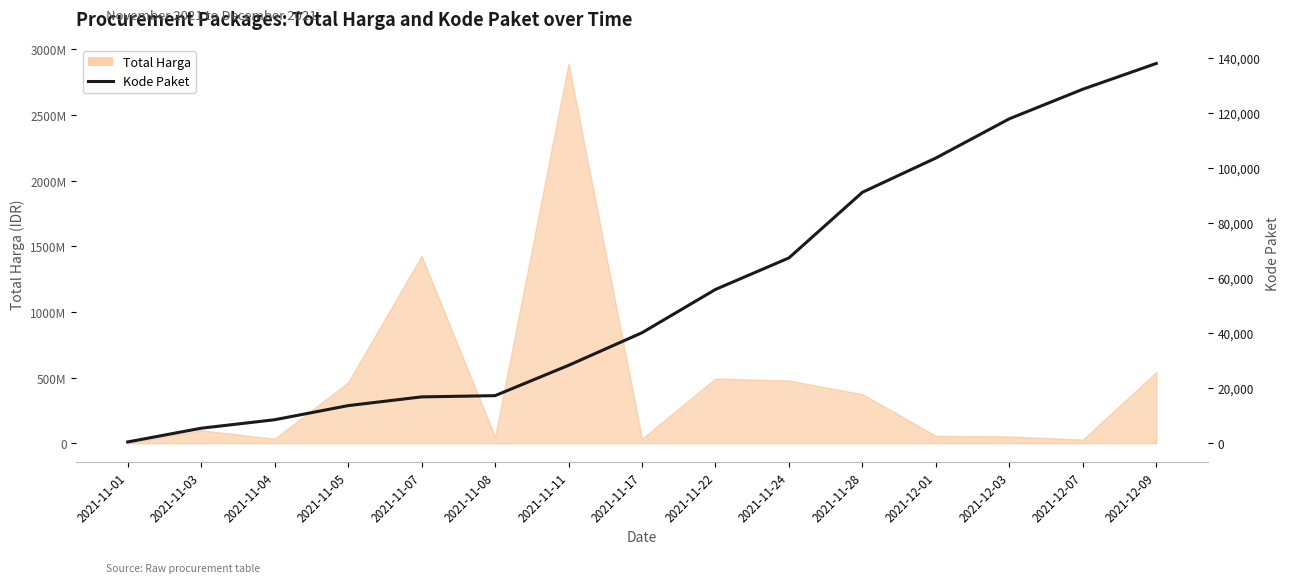

Reading left to right, list all the values displayed in this chart.

2021-11-01=464	2021-11-03=5449	2021-11-04=8530	2021-11-05=13652	2021-11-07=16823	2021-11-08=17272	2021-11-11=28271	2021-11-17=40112	2021-11-22=55826	2021-11-24=67279	2021-11-28=91101	2021-12-01=103541	2021-12-03=117783	2021-12-07=128516	2021-12-09=137876